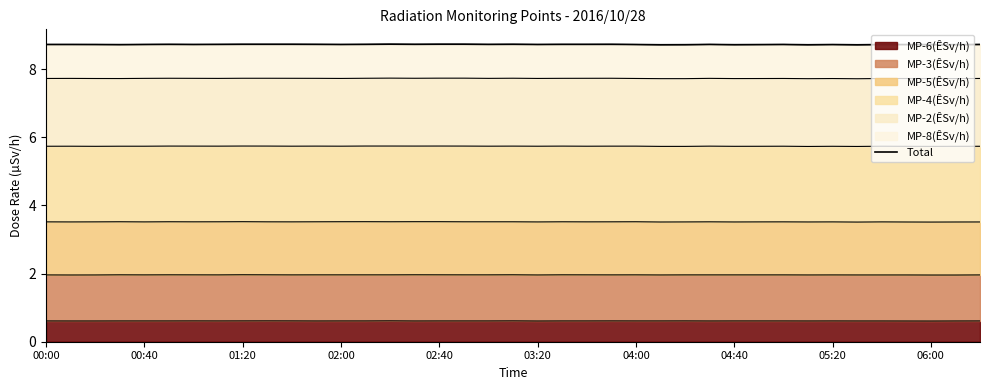

True or false: the data shows 8.7 at 33.

True